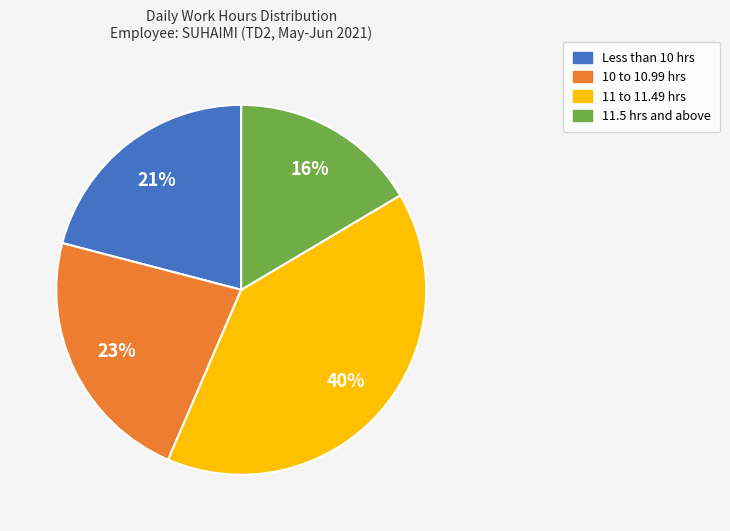

To the nearest percent, what is the average slice percentage?

25%